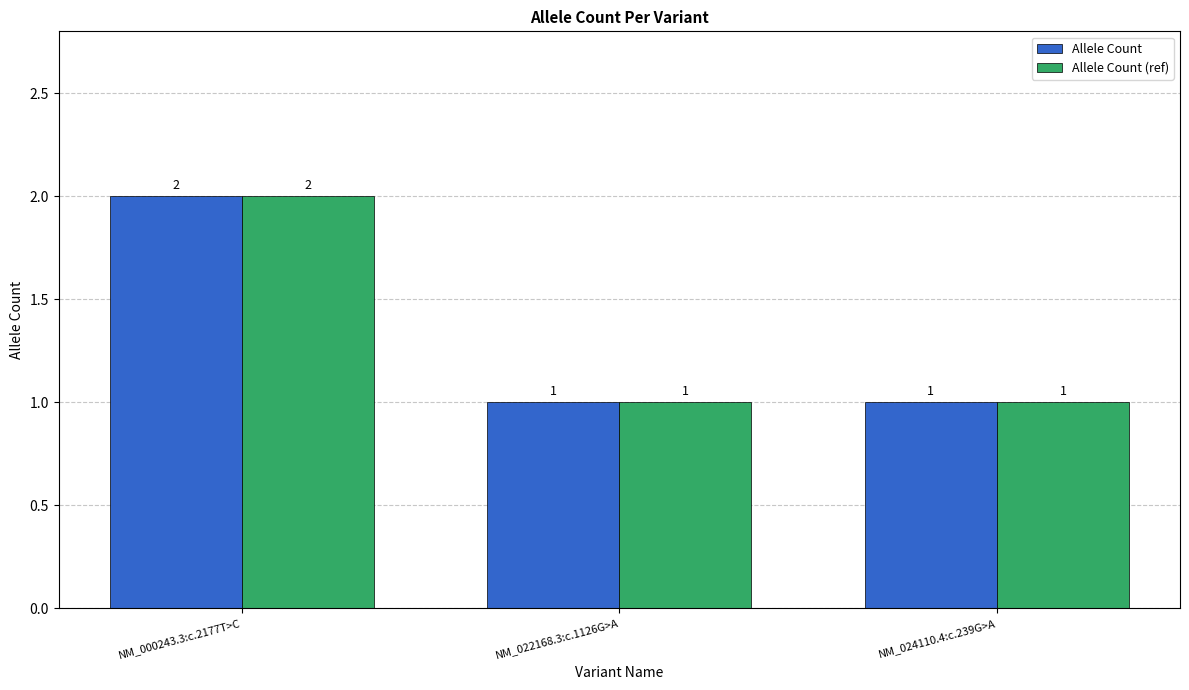

What is the minimum value for Allele Count?

1